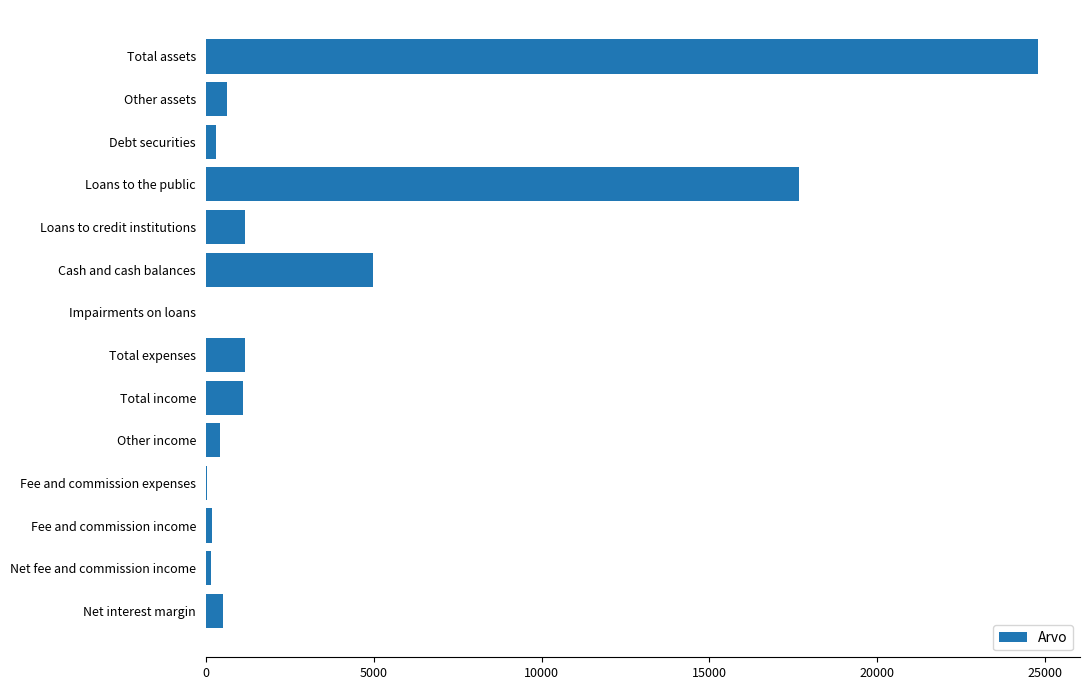

Where is the data nearest to the value 12400?

Loans to the public